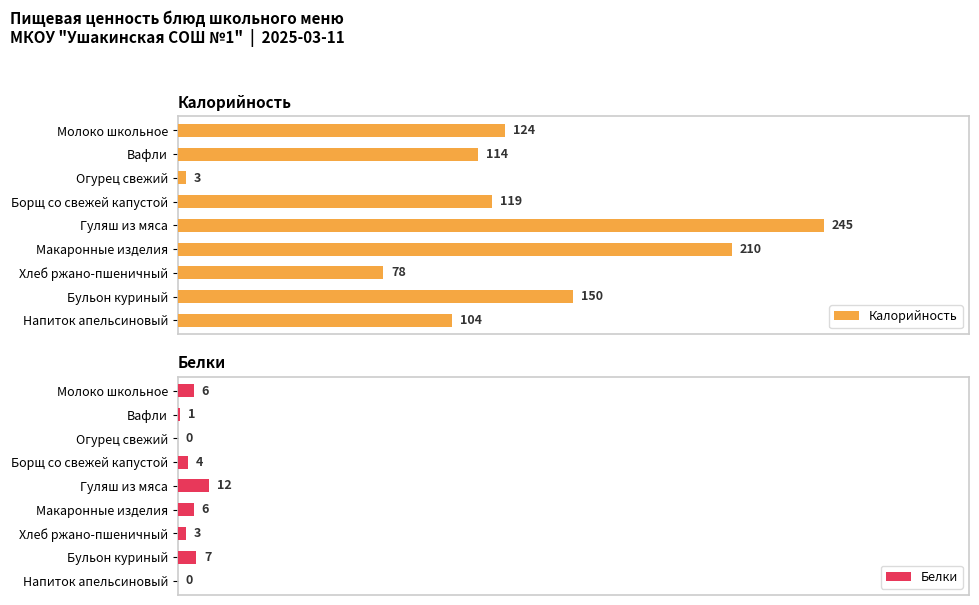

Rank the categories by Калорийность value from lowest to highest.

Огурец свежий, Хлеб ржано-пшеничный, Напиток апельсиновый, Вафли, Борщ со свежей капустой, Молоко школьное, Бульон куриный, Макаронные изделия, Гуляш из мяса